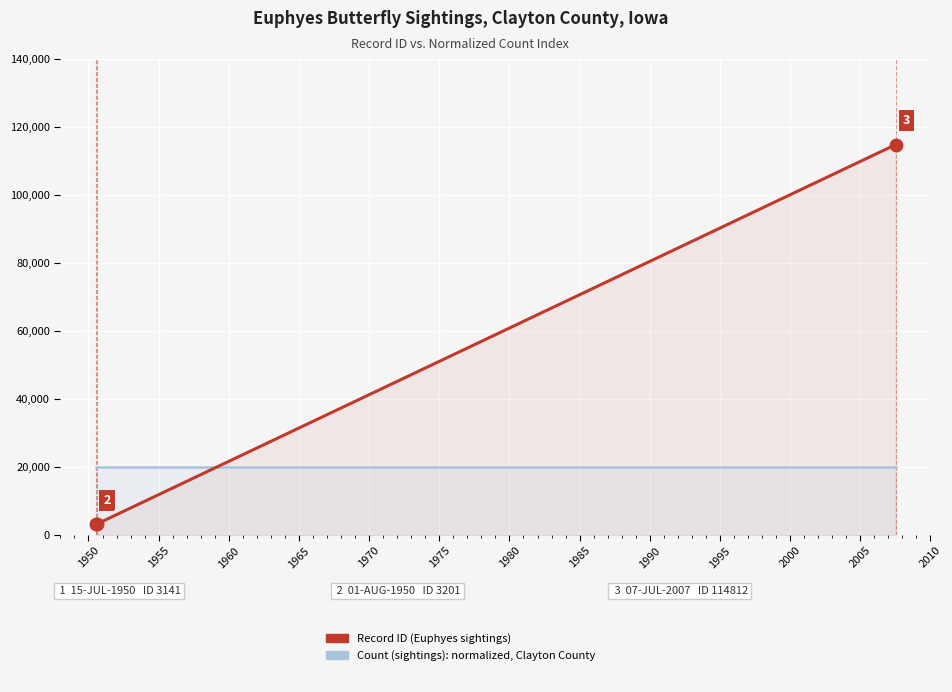

Is the value of Record ID at 1945 greater than the value of Count (sightings) at 1945?

No